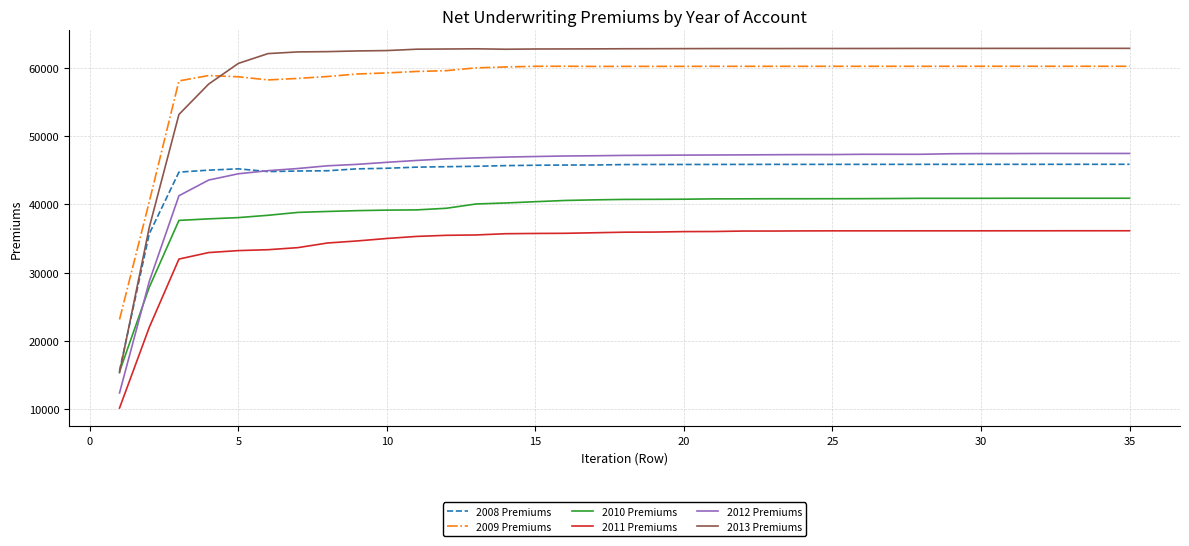

What is the sum of all 2009 Premiums values?

2038388.8